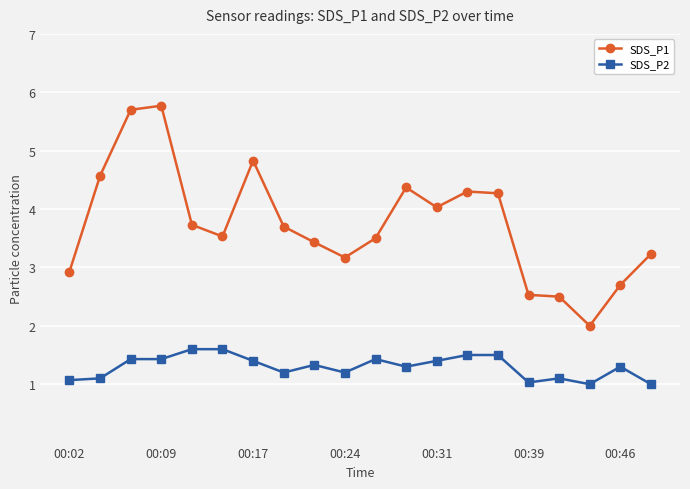

What are all the series names shown in the legend?

SDS_P1, SDS_P2